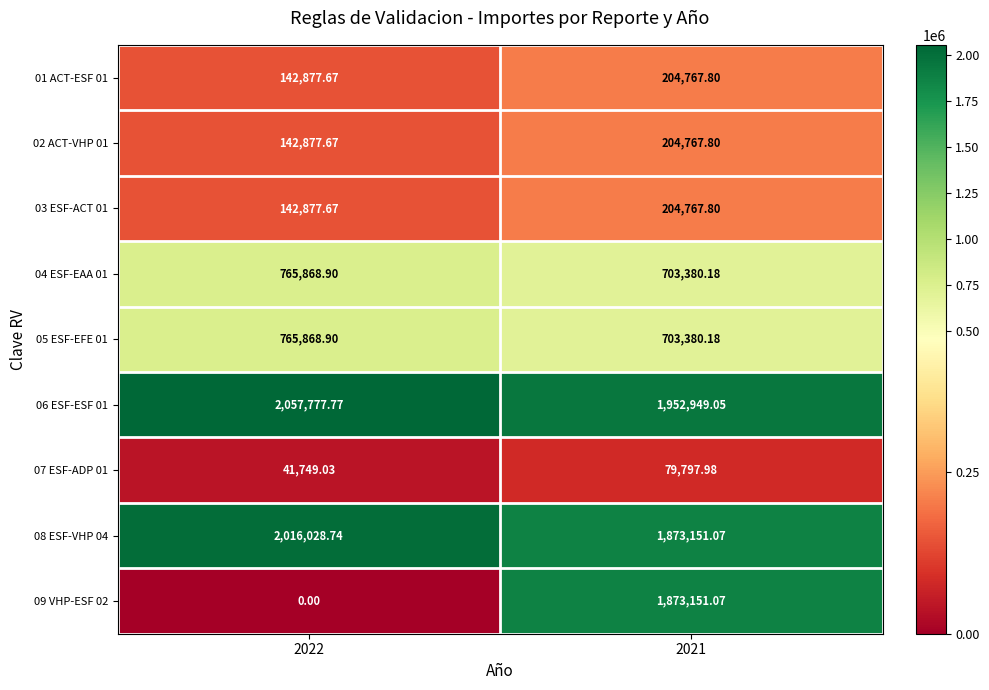

Is the value of 01 ACT-ESF 01 at 2022 greater than the value of 06 ESF-ESF 01 at 2021?

No